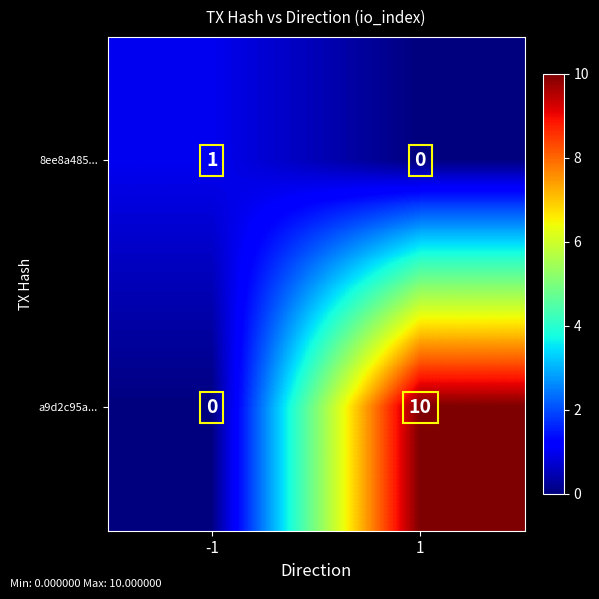

True or false: 8ee8a485... has a value of 2 at -1.

False